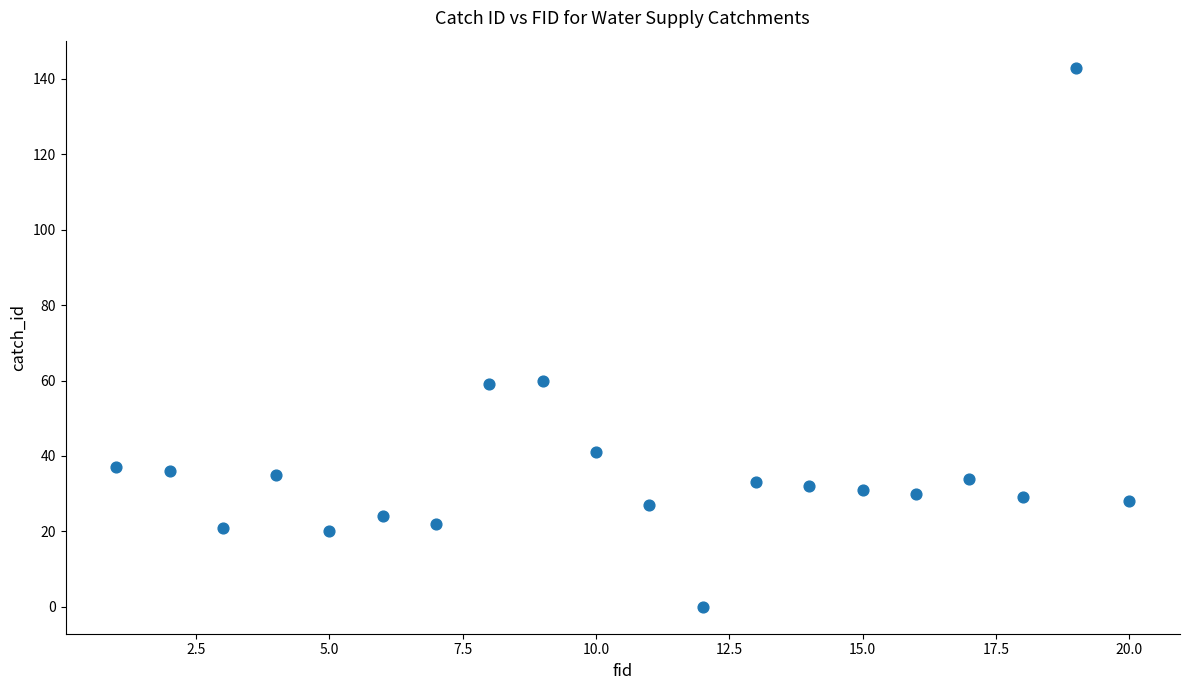

What is the range of Y values (max minus min)?

143